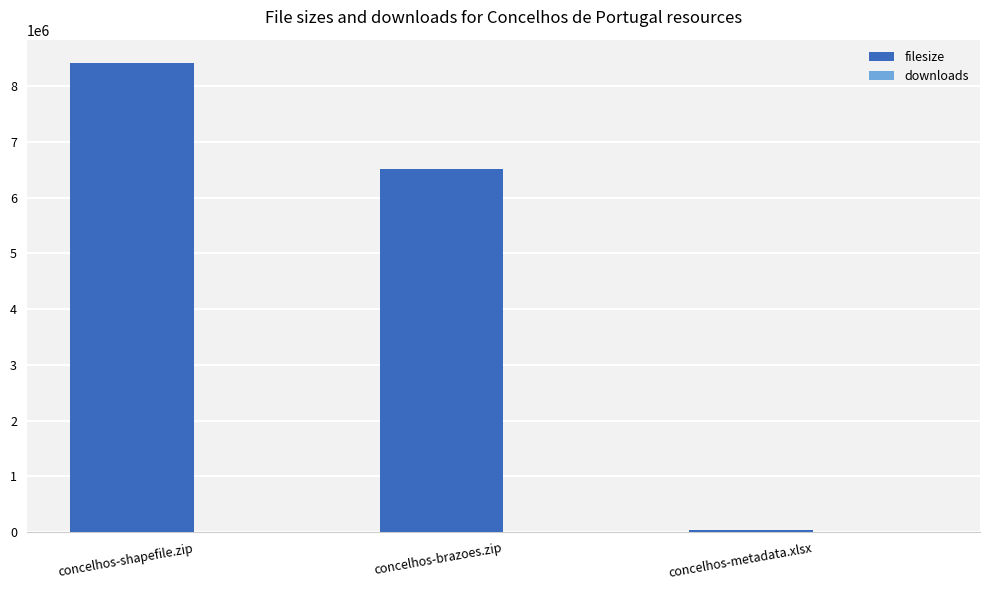

At which label is filesize closest to 4223726?

concelhos-brazoes.zip